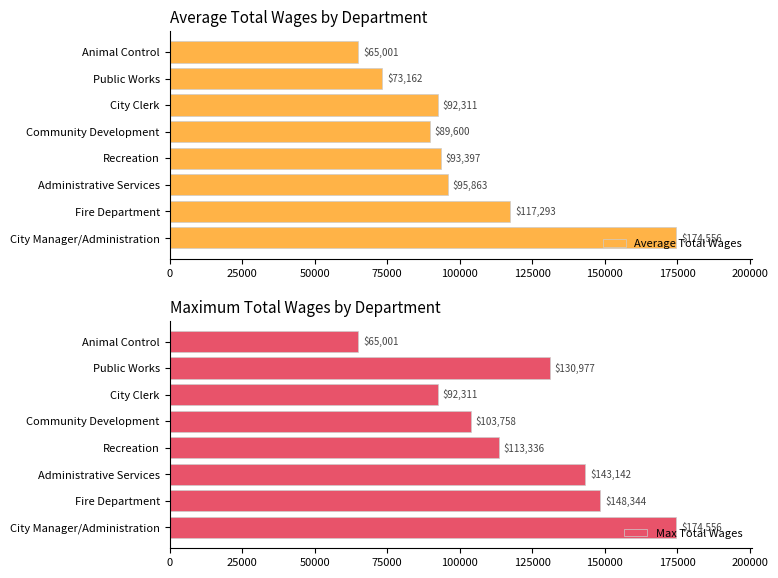

The Max Total Wages series shows 174556 at 0. True or false?

True